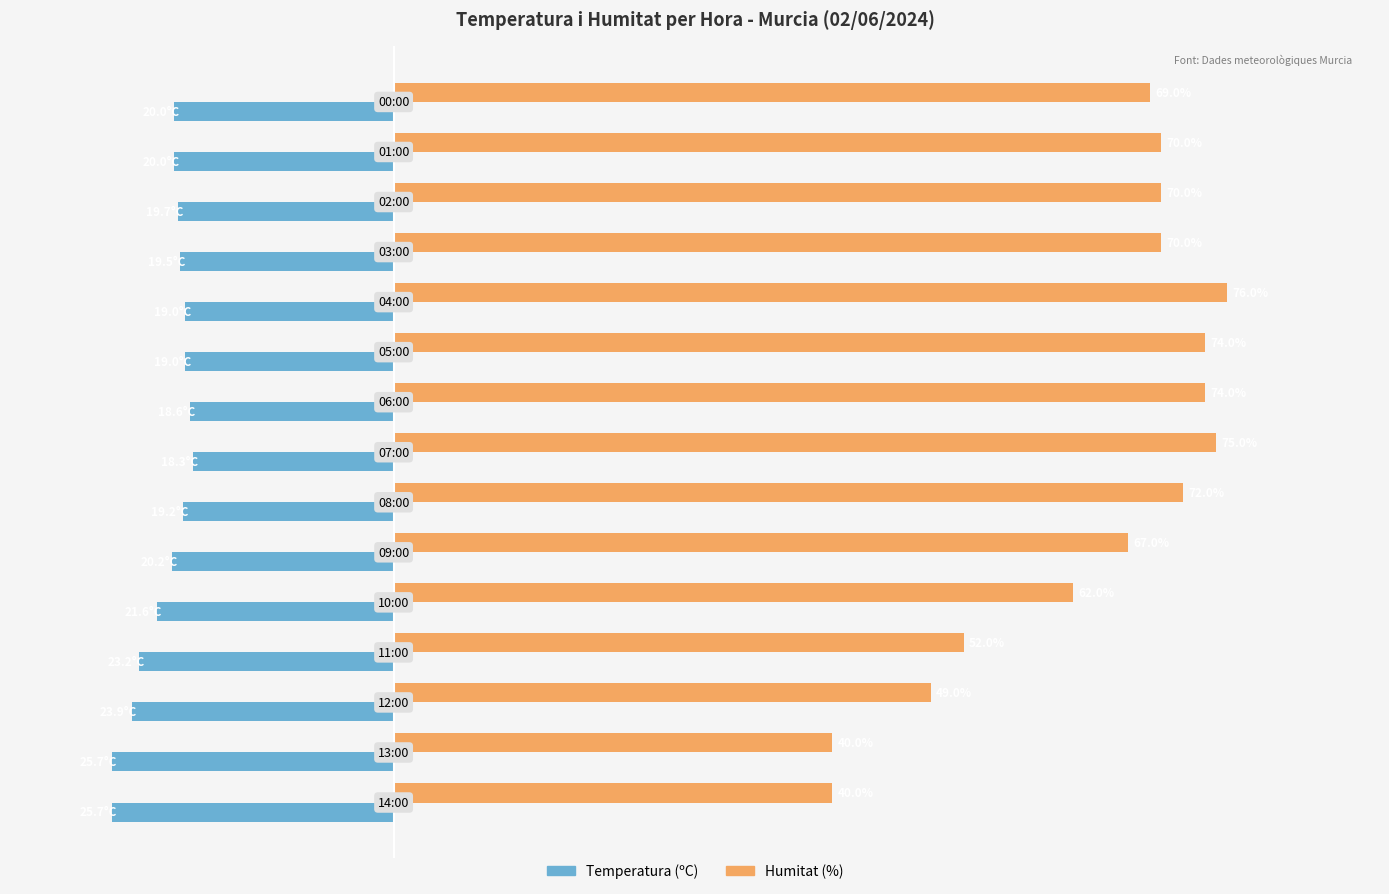

List the series in order of their peak value, highest first.

Humitat (%), Temperatura (ºC)